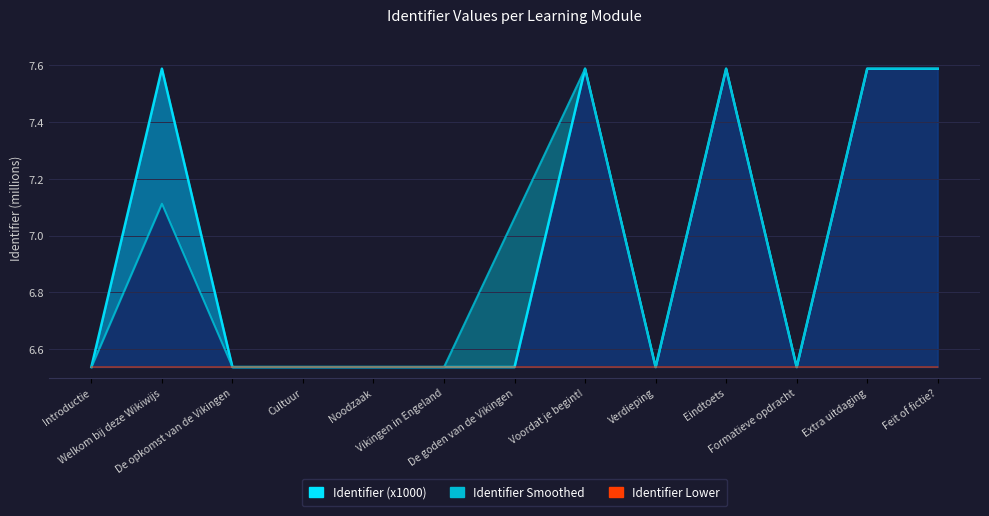

How many data points does each series have?

13